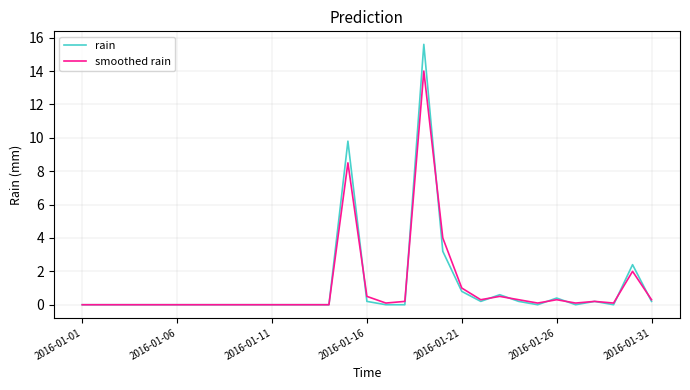

Which series has the largest range (max minus min)?

rain